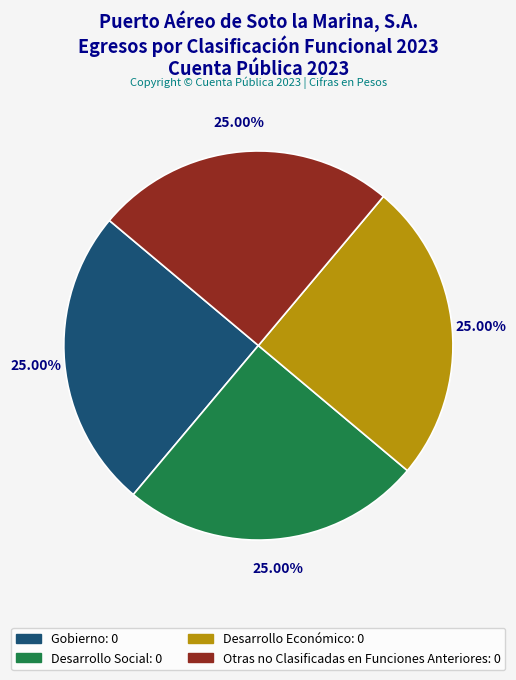

To the nearest percent, what is the average slice percentage?

25%